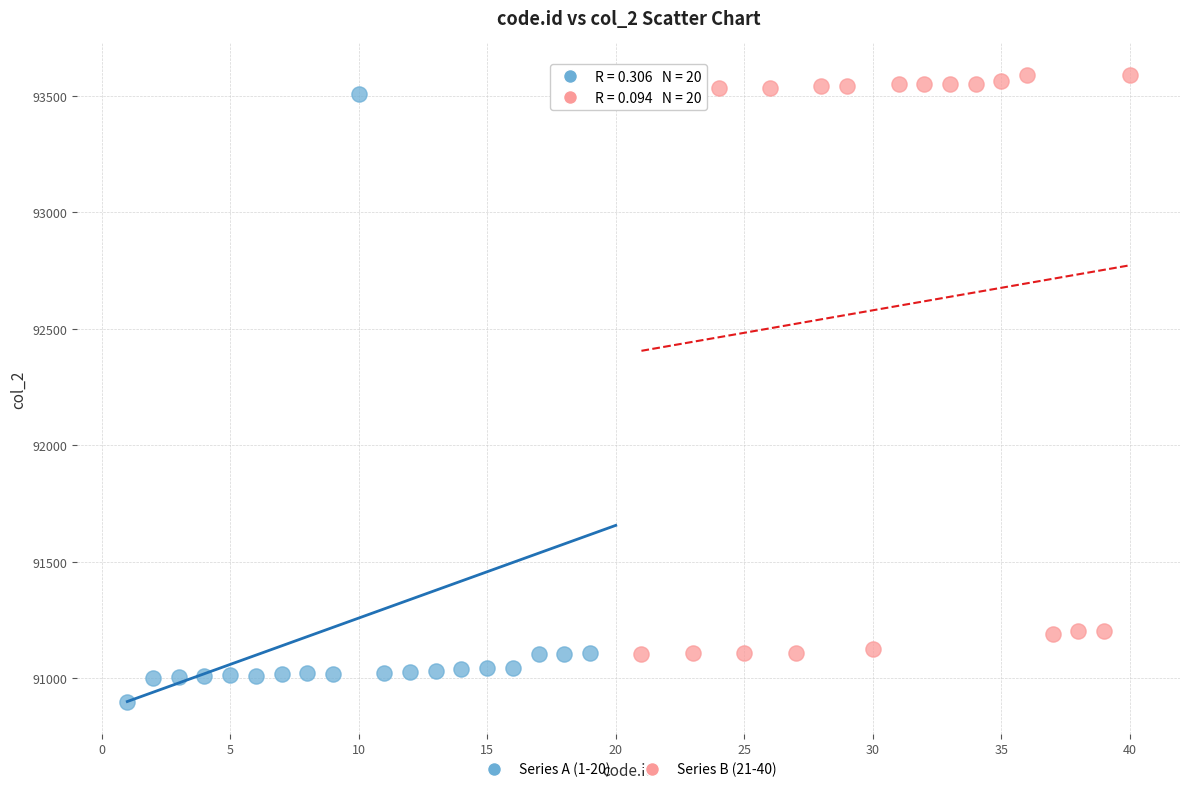

Which series reaches the maximum Y coordinate?

Series B (21-40)